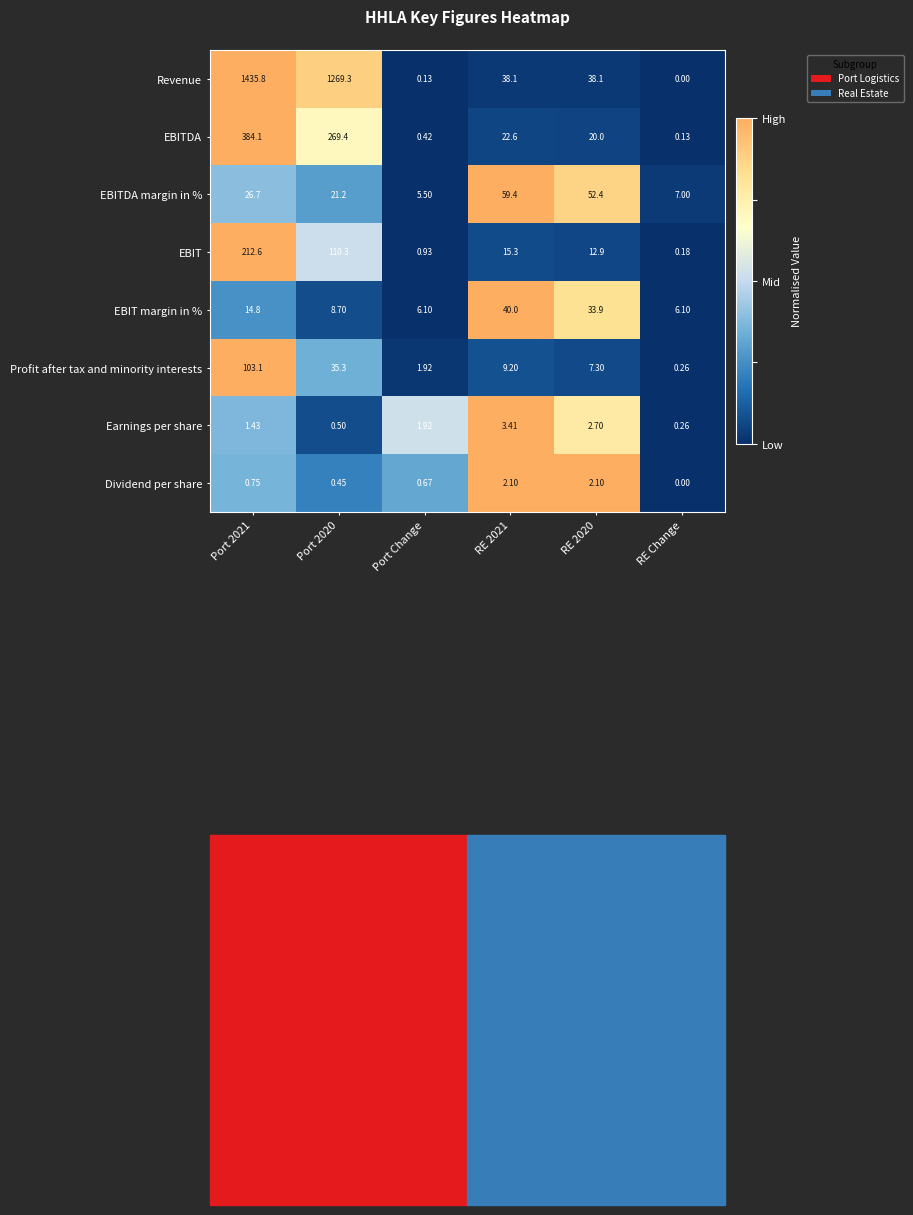

How many series are shown in this chart?

8